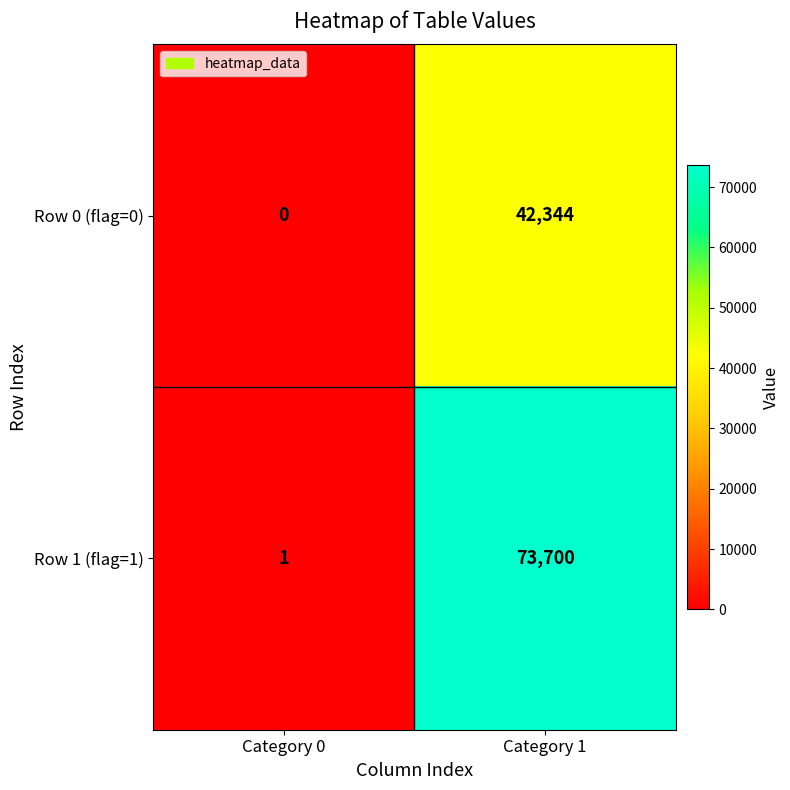

The value of Row 0 (flag=0) at Category 1 is 75361. True or false?

False